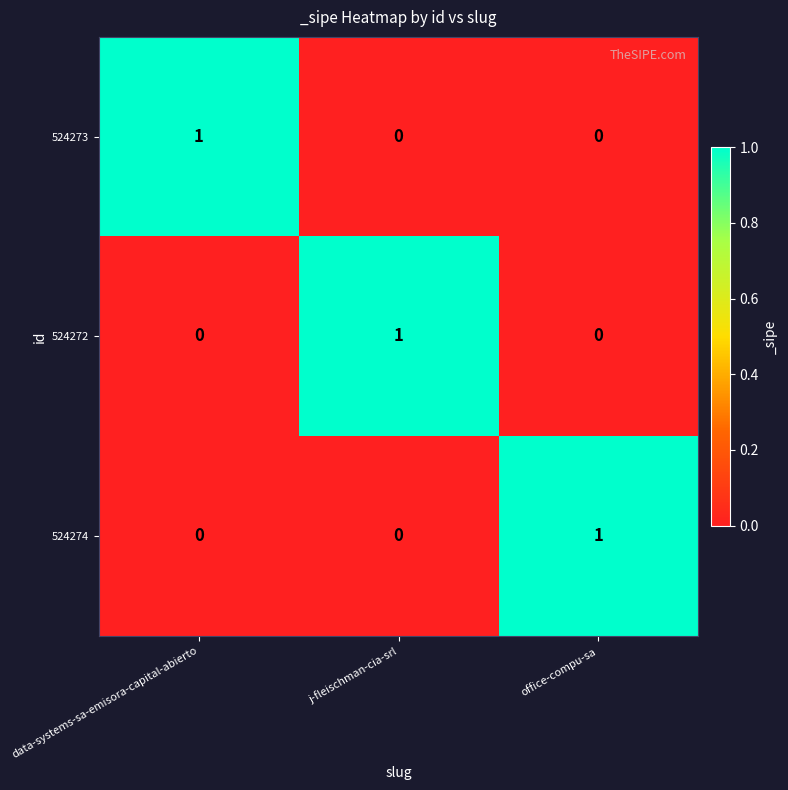

Count the number of data series in this chart.

3